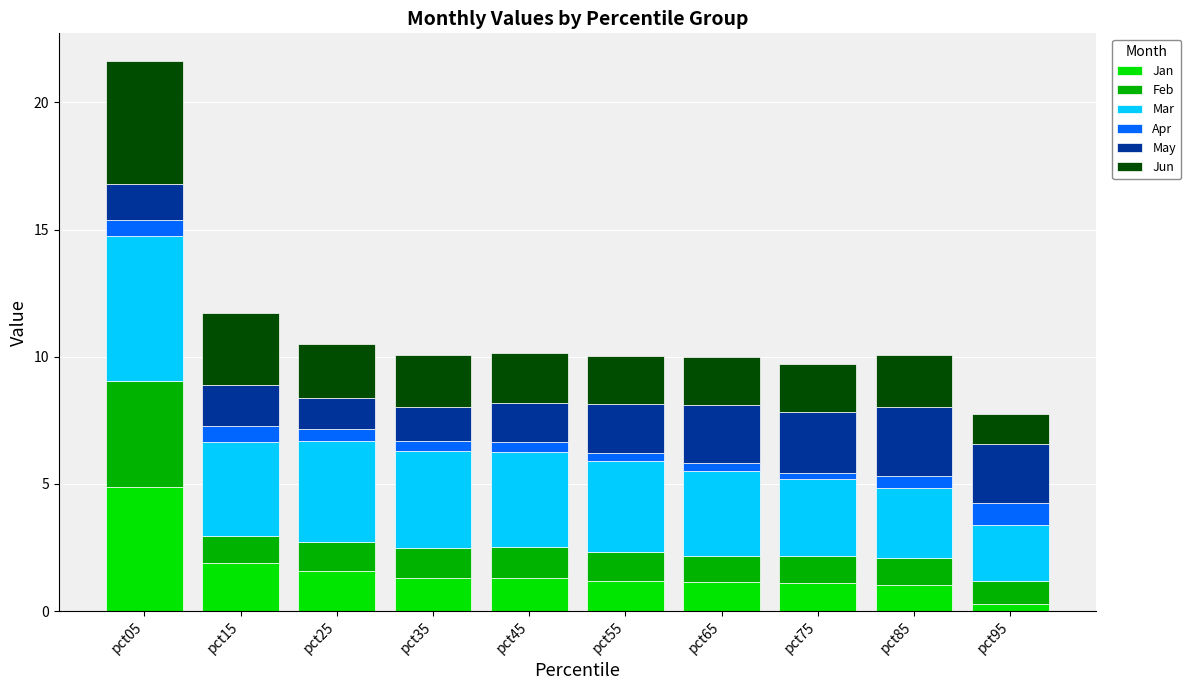

At which category is the sum across all series the highest?

pct05